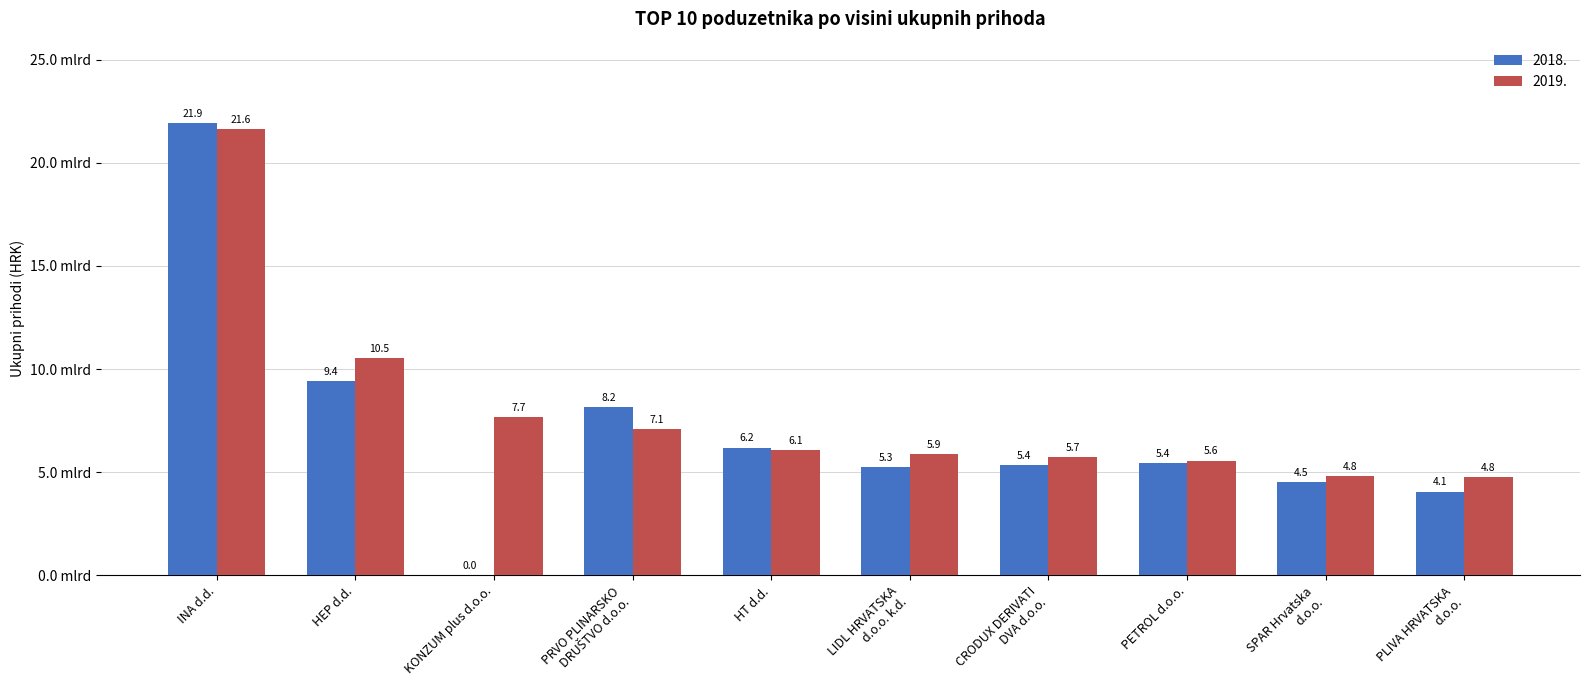

At how many categories does at least one series exceed 3201106331?

10